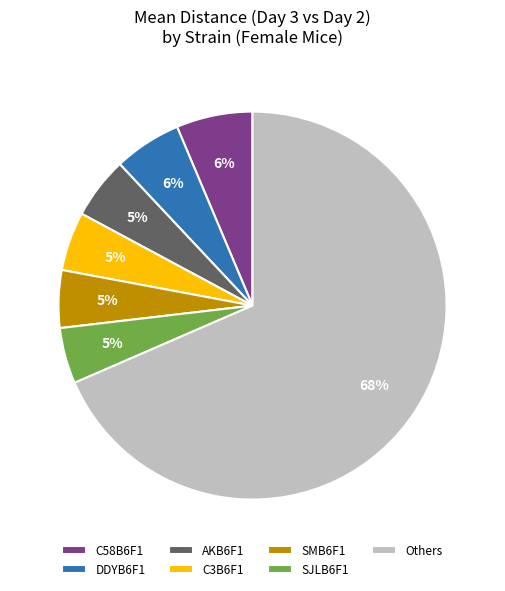

Does DDYB6F1 represent more than half of the total?

No